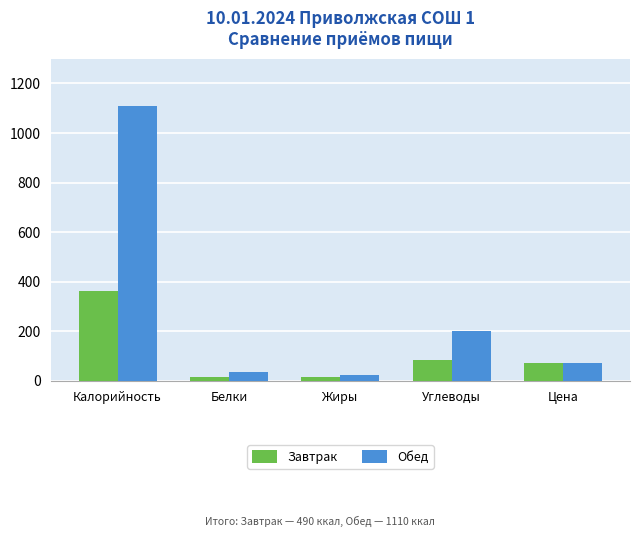

The value of Завтрак at Цена is 70.0. True or false?

True